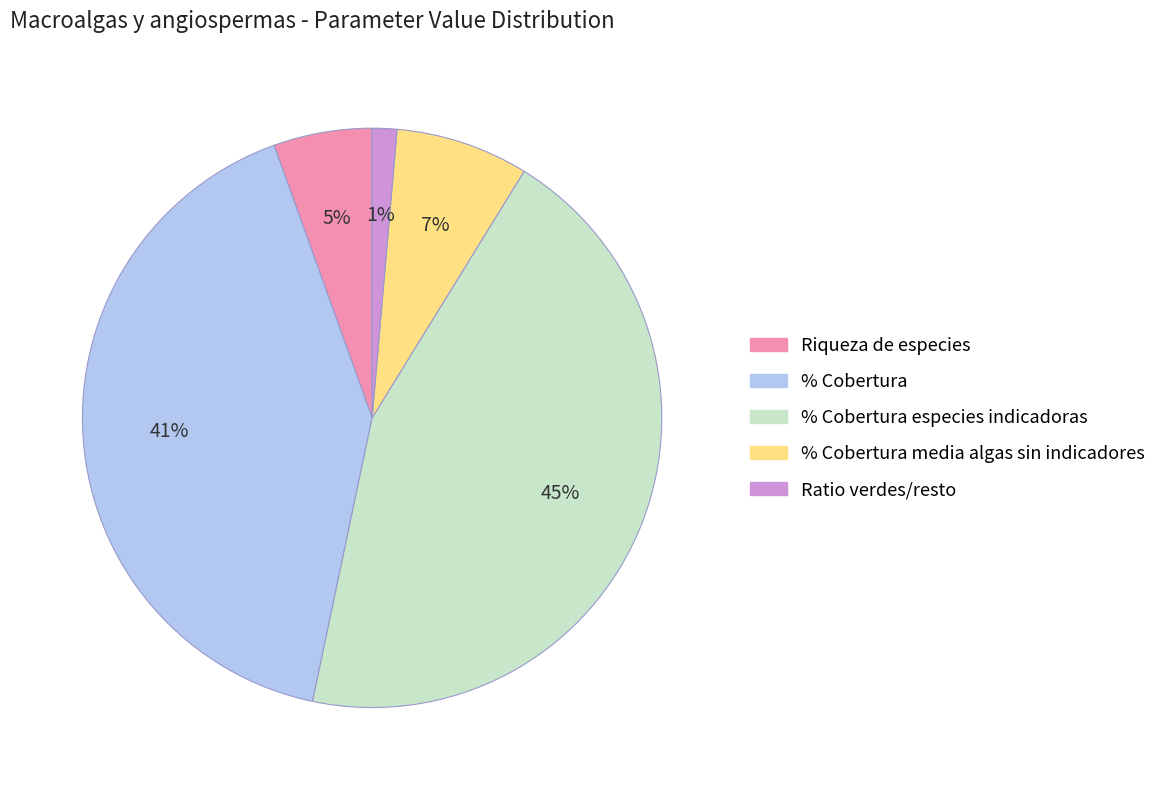

To the nearest percent, what is the average slice percentage?

20%